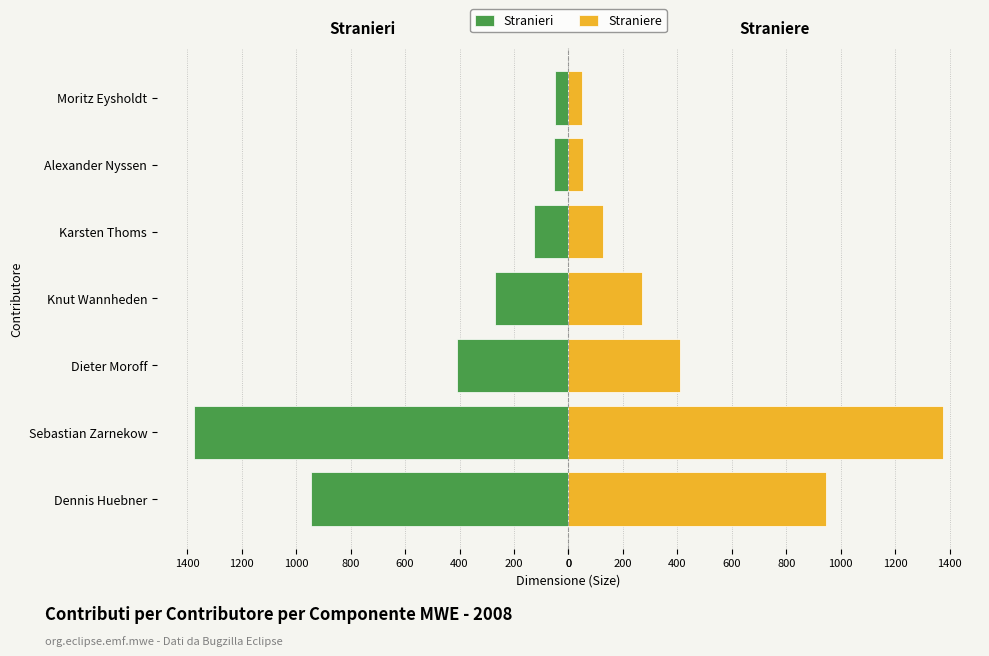

True or false: Stranieri has a value of -582 at Dieter Moroff.

False